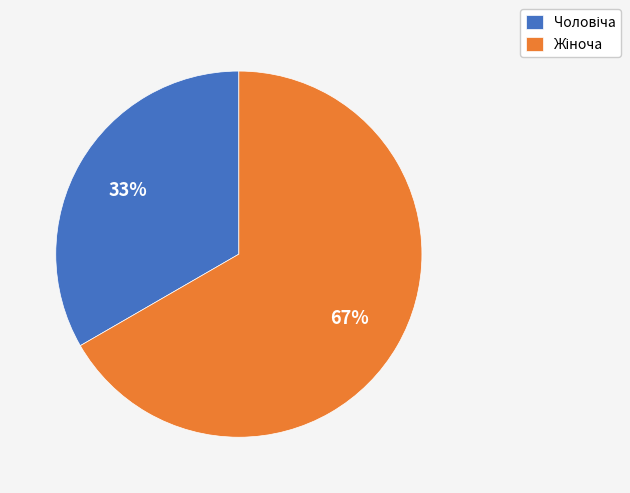

Does any single category account for the majority?

Yes